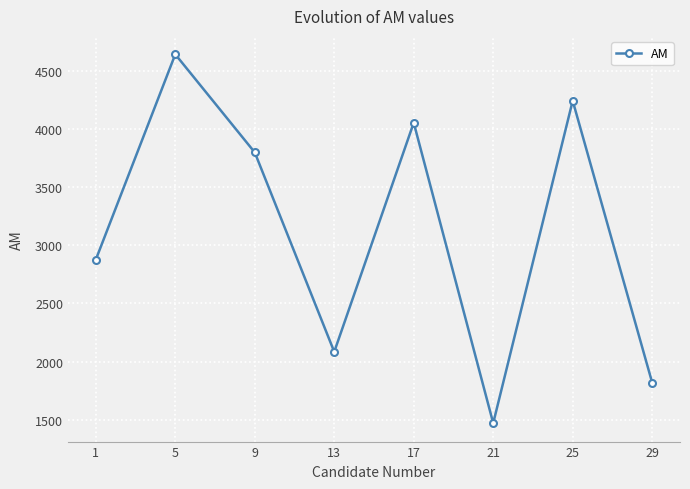

At which category does the data reach its first local peak?

5